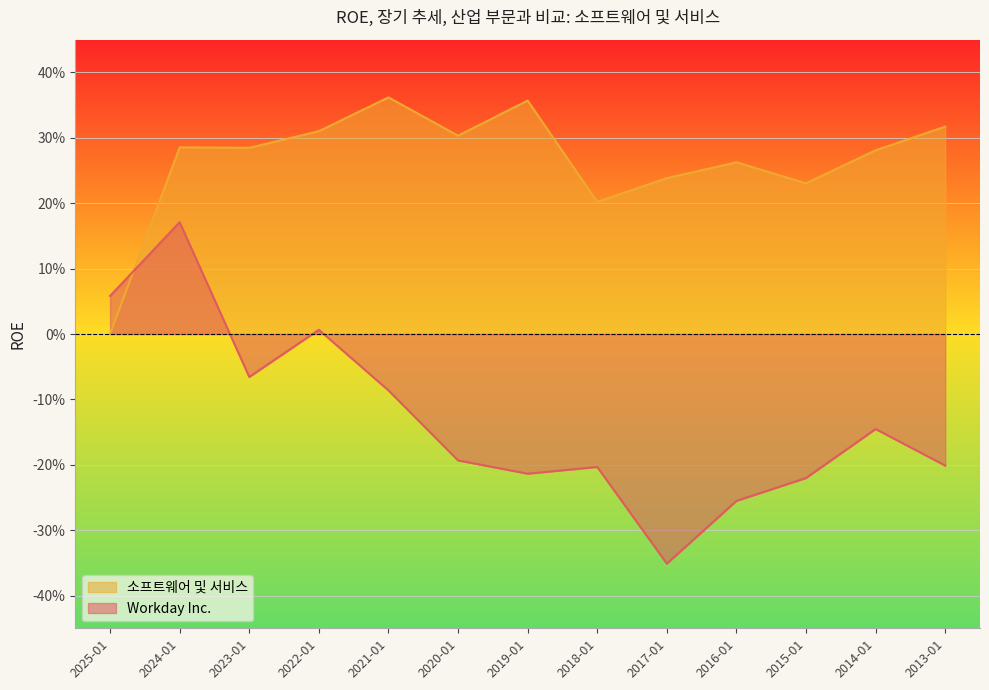

Which category has the highest value in the 소프트웨어 및 서비스 series?

2021-01